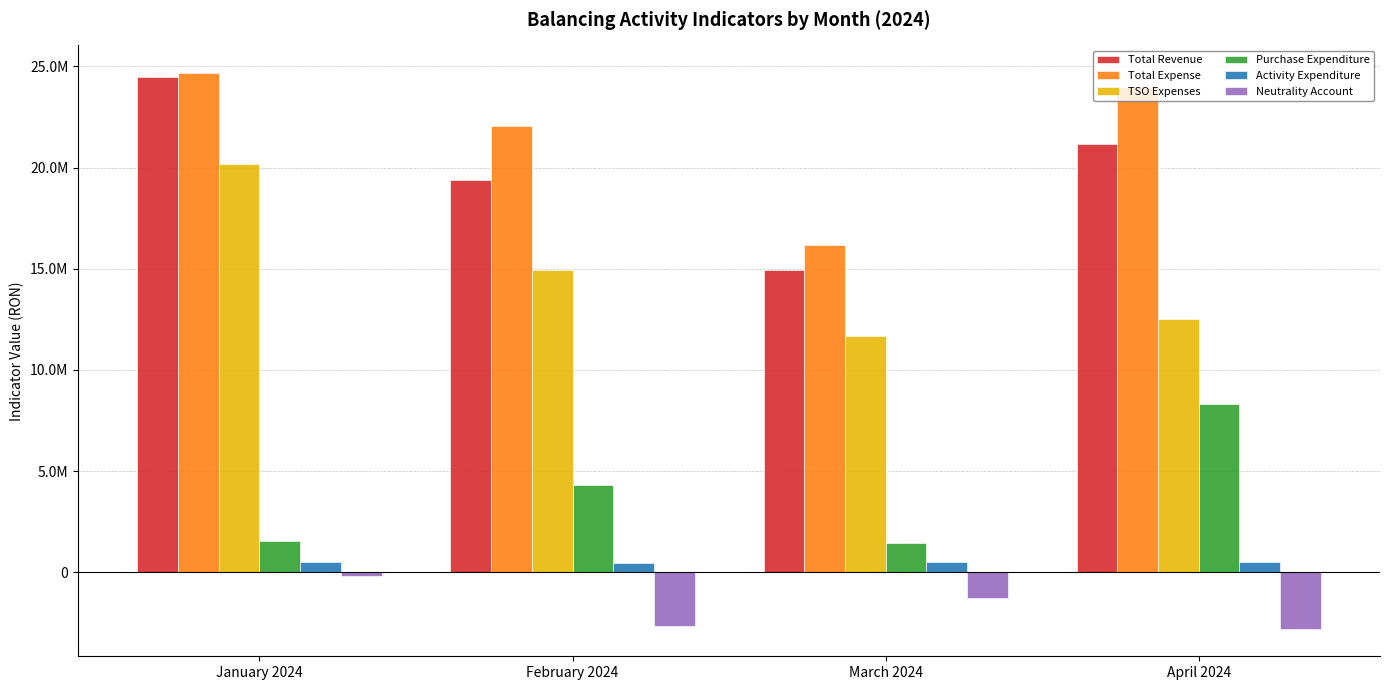

Rank the series at April 2024 from lowest to highest value.

Neutrality Account, Activity Expenditure, Purchase Expenditure, TSO Expenses, Total Revenue, Total Expense